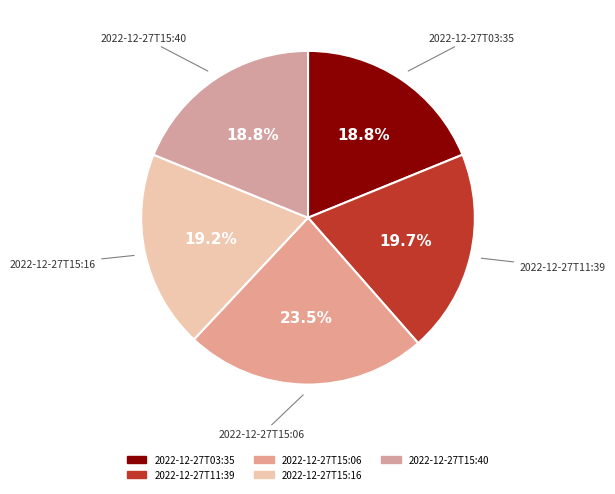

How many segments does this pie chart have?

5